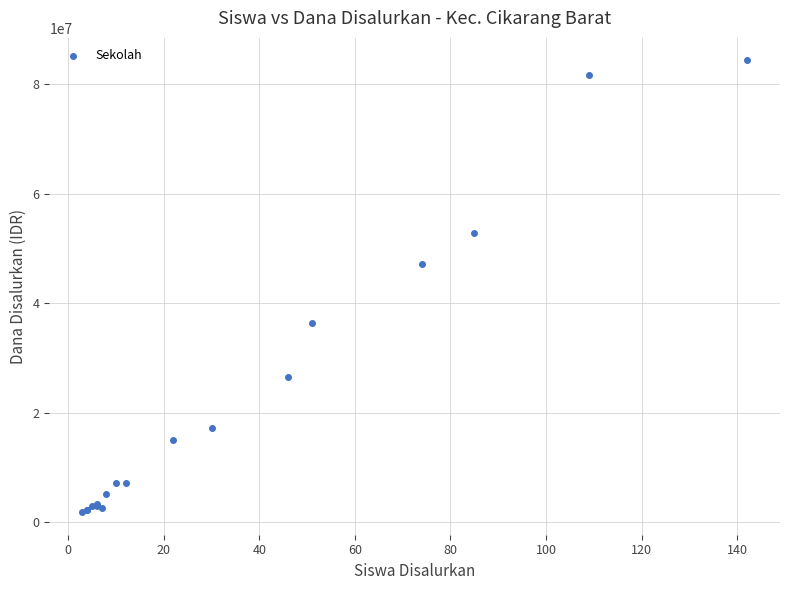

What Y value in the scatter plot is closest to 43125000?

47250000